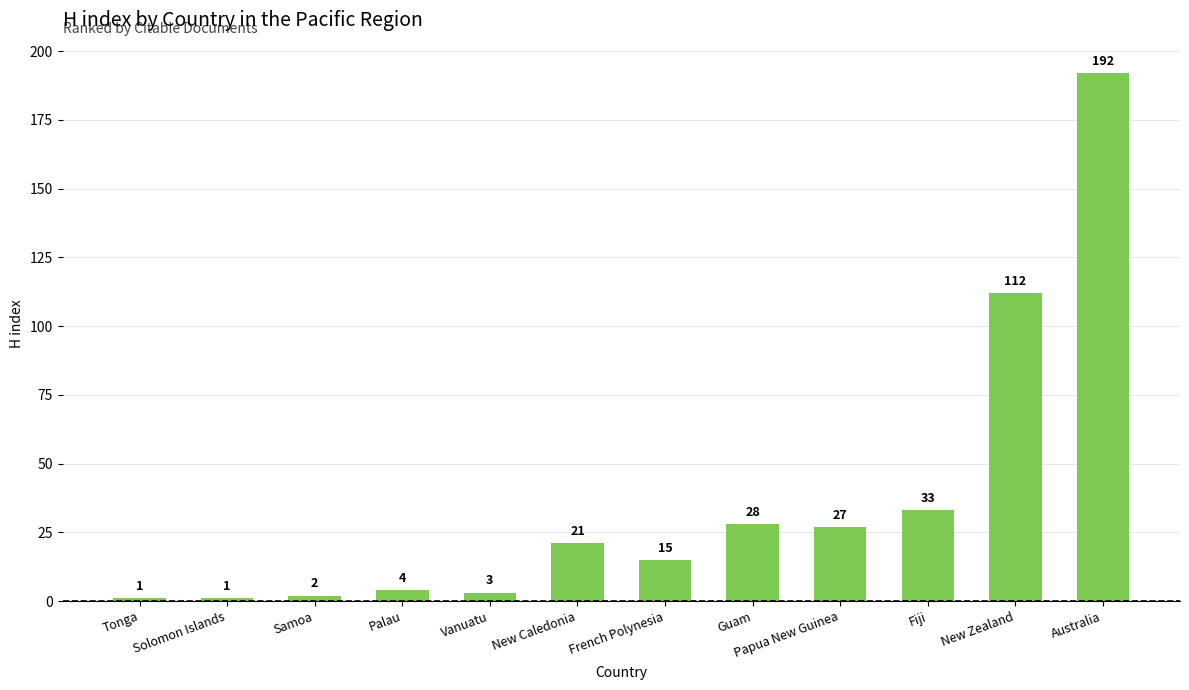

What position from the right is French Polynesia?

6